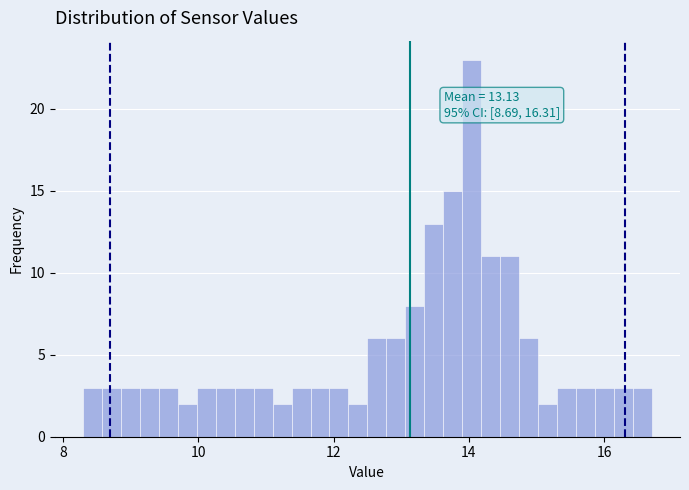

Around what value on the x-axis is the tallest bar? Give the approximate position of its centre, as read against the axis.

14.0